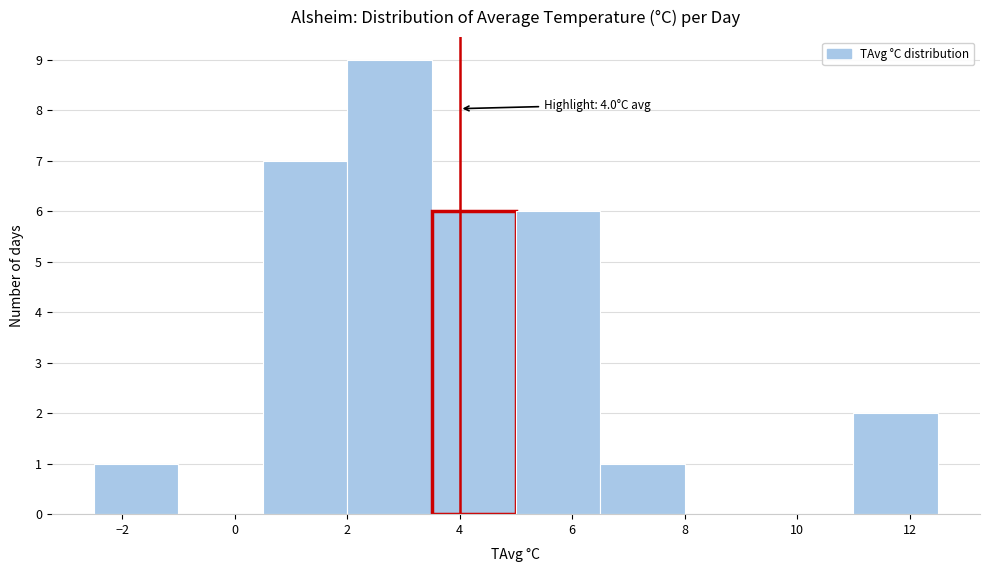

Which range on the x-axis has the tallest bar?

2.0 to 3.5